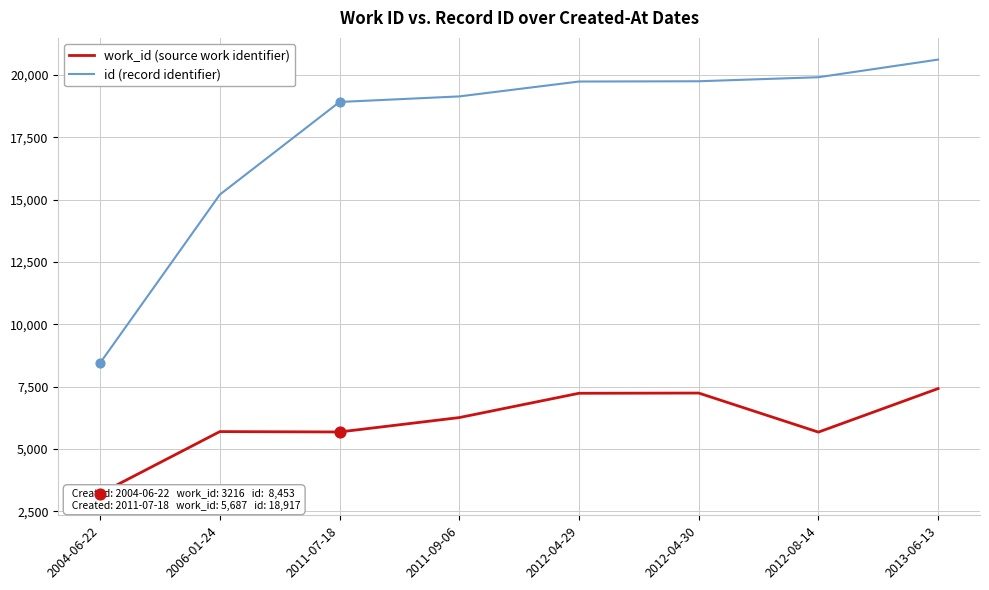

What is the total value across all series at 2011-07-18?

24604